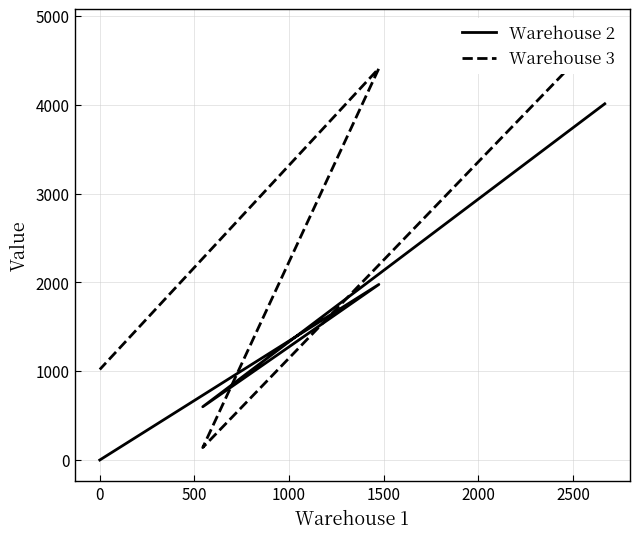

Rank the series by their average value, from lowest to highest.

Warehouse 2, Warehouse 3